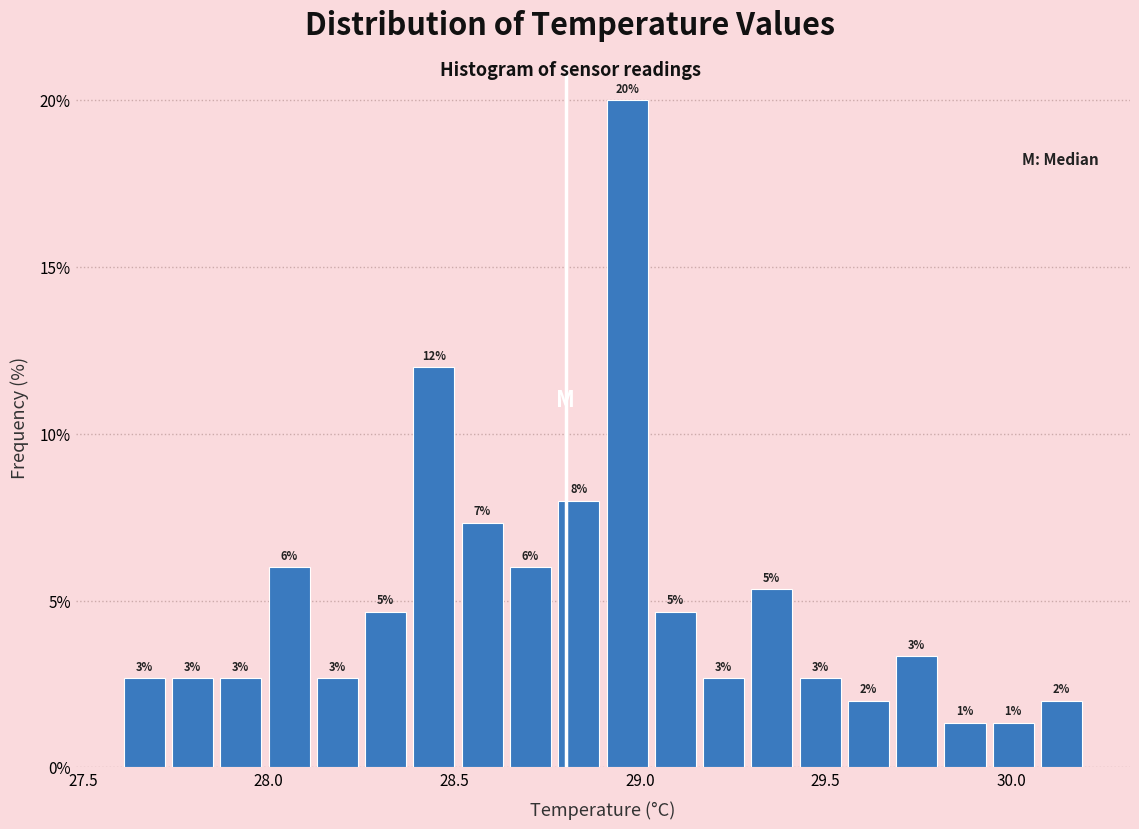

Around what value on the x-axis is the tallest bar? Give the approximate position of its centre, as read against the axis.

28.95